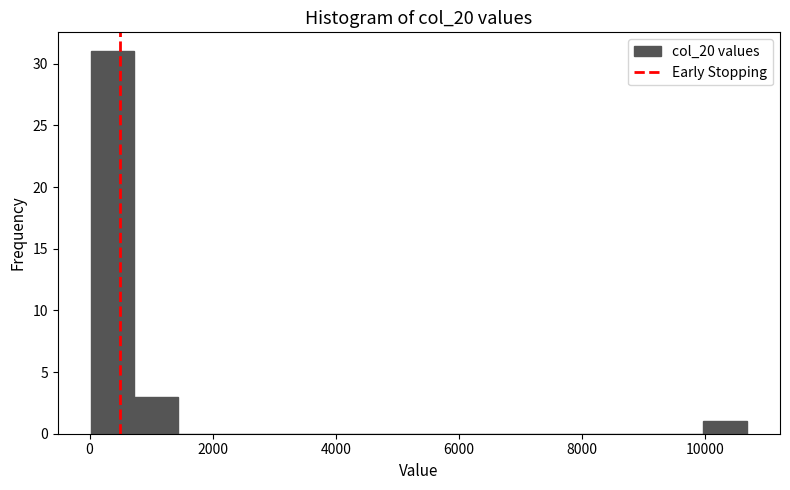

Read against the x-axis, roughly where is the centre of the tallest bar?

400